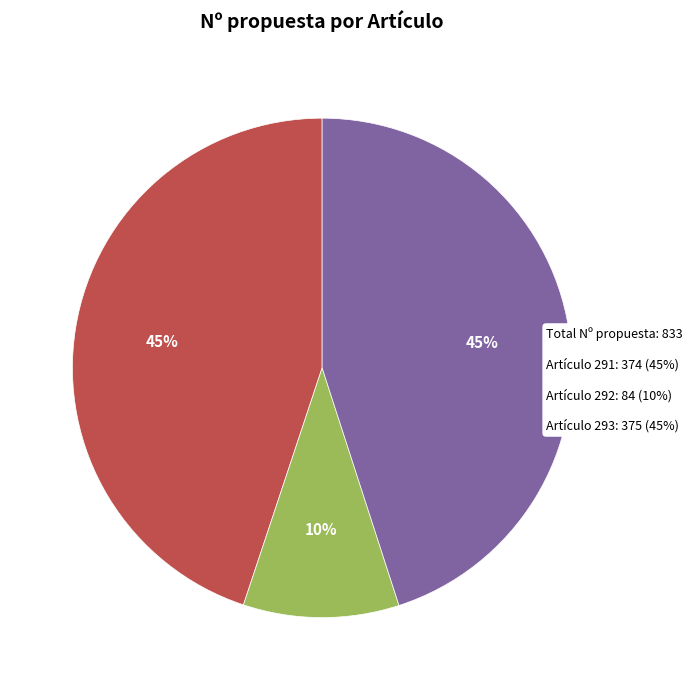

Is there any slice that represents more than half of the pie?

No